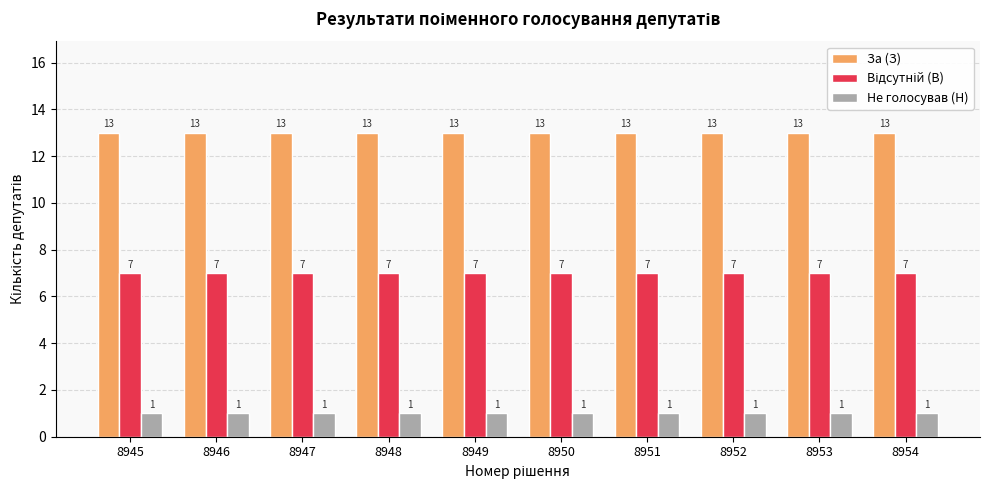

The Не голосував (Н) series shows 1 at 8953. True or false?

True